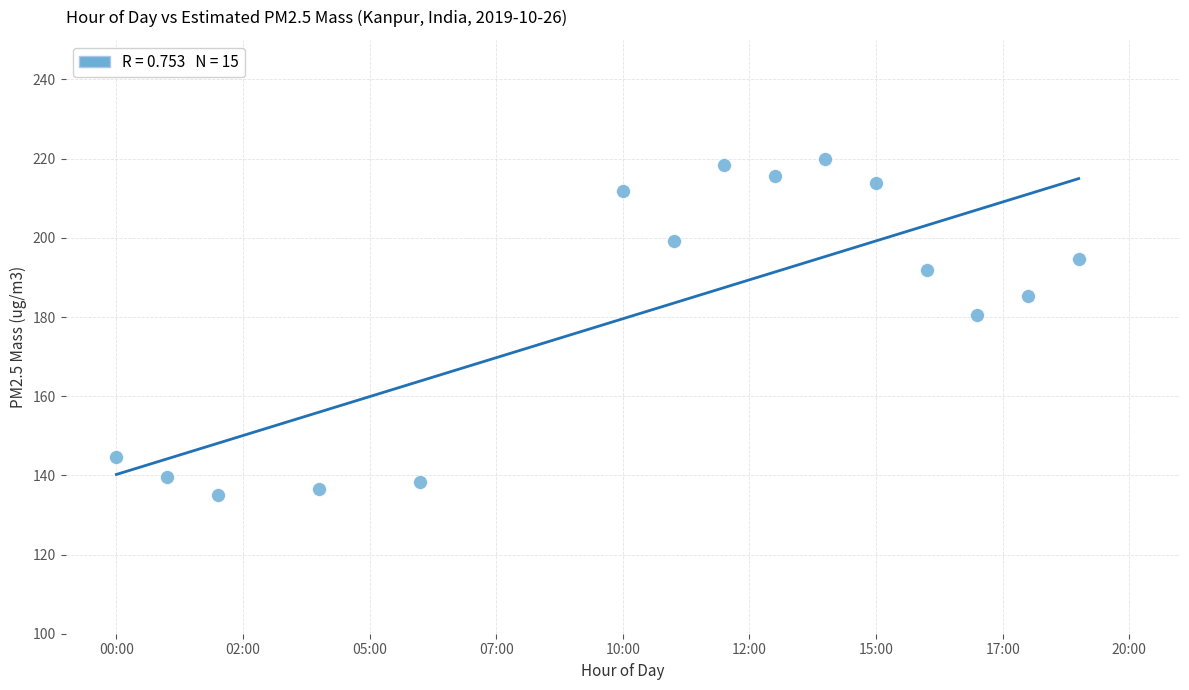

What Y value in the scatter plot is closest to 177?

180.5